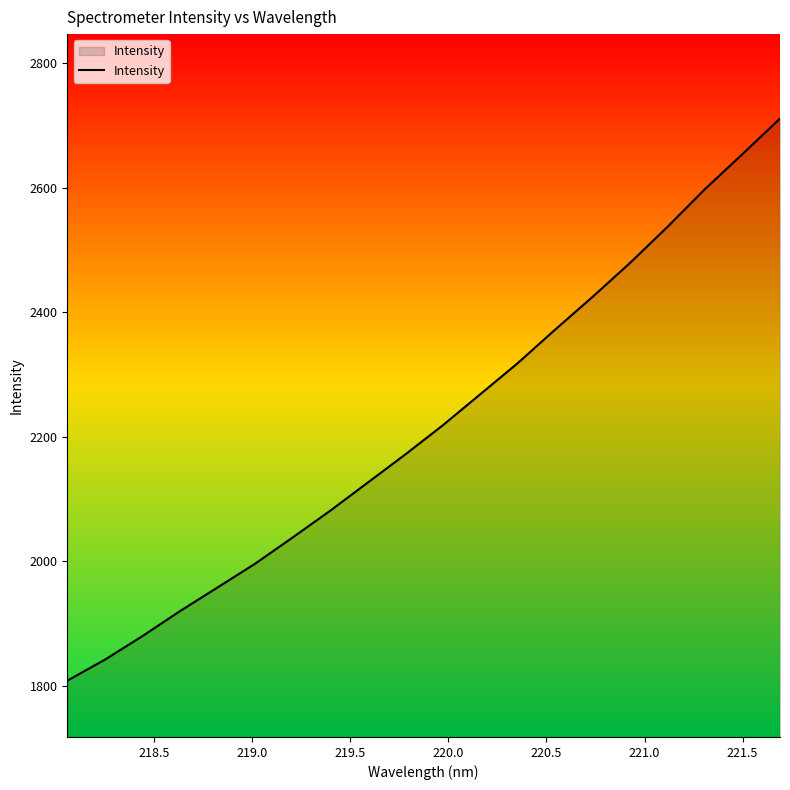

What is the difference between the maximum and minimum values?

902.8